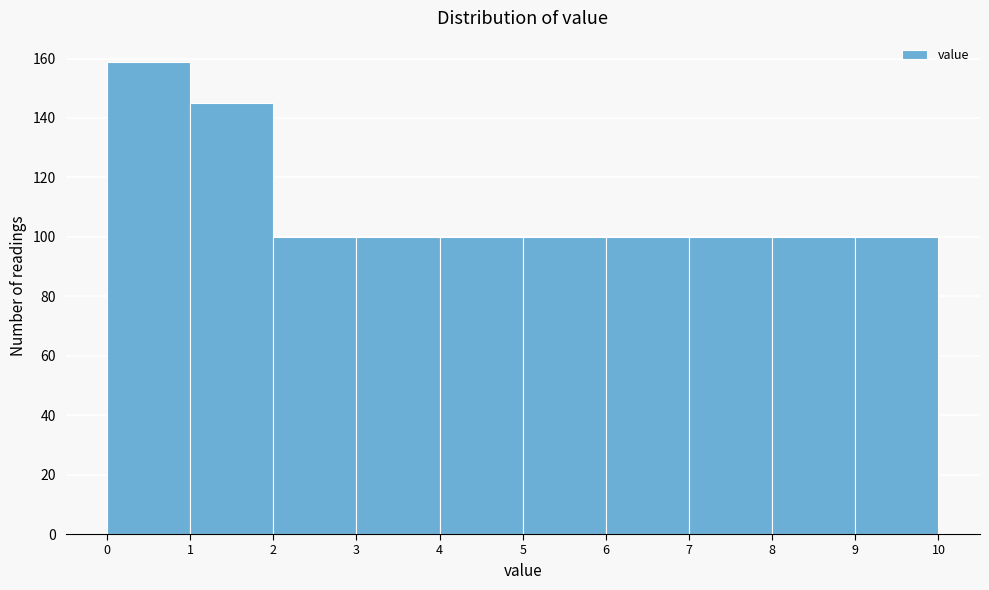

What is the height of the bar covering 7 to 8 on the x-axis? The values are not printed on the chart, so give them approximately, as read against the axis.

100